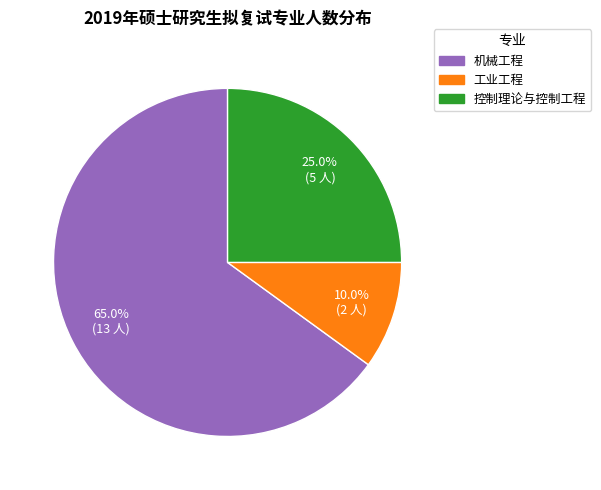

The 工业工程 slice represents 1% of the pie. True or false?

False